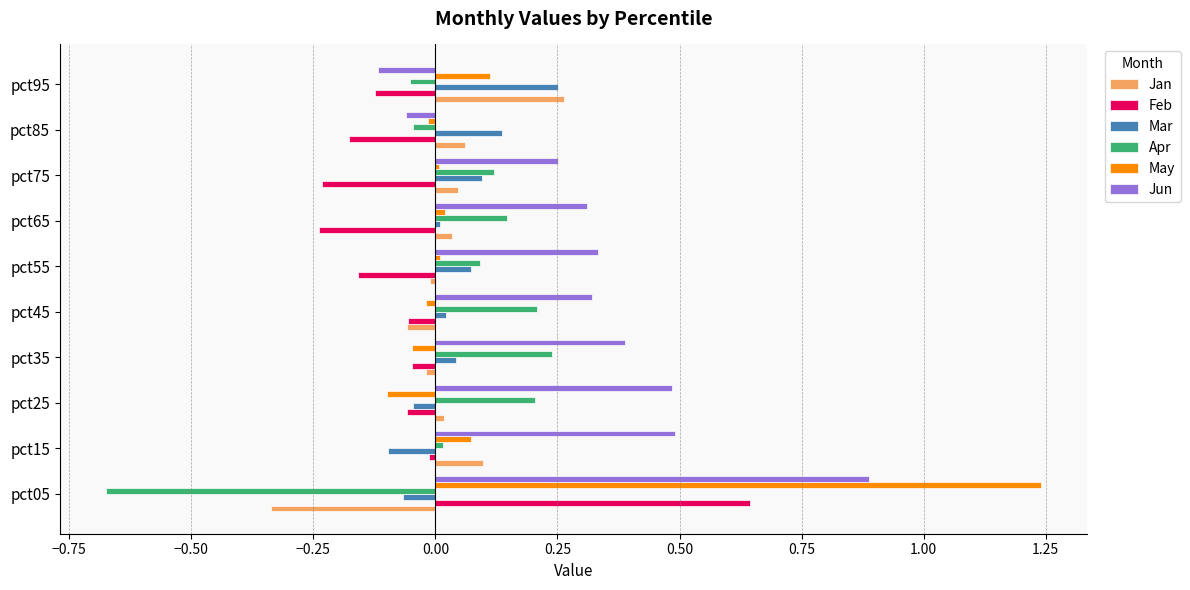

What is the difference between the maximum and minimum values in the Feb series?

0.9